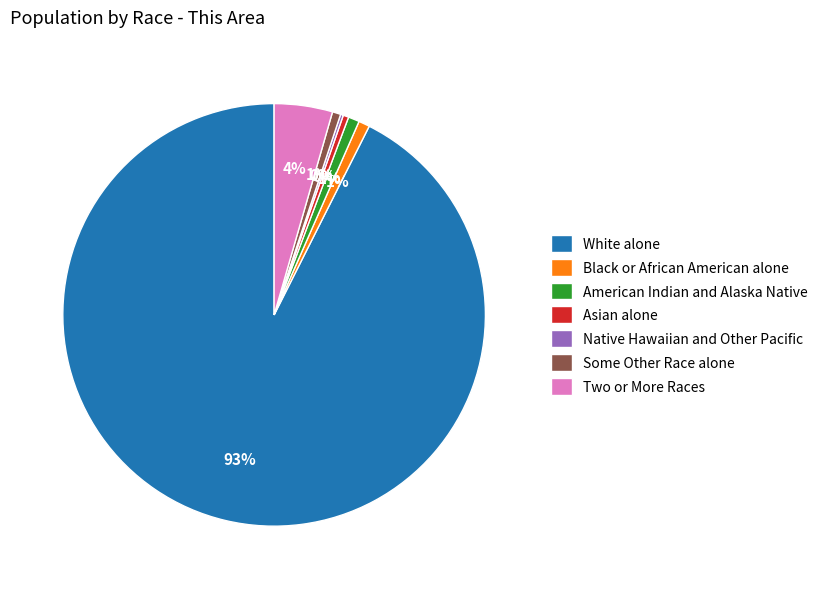

Which category has the biggest portion of the pie?

White alone